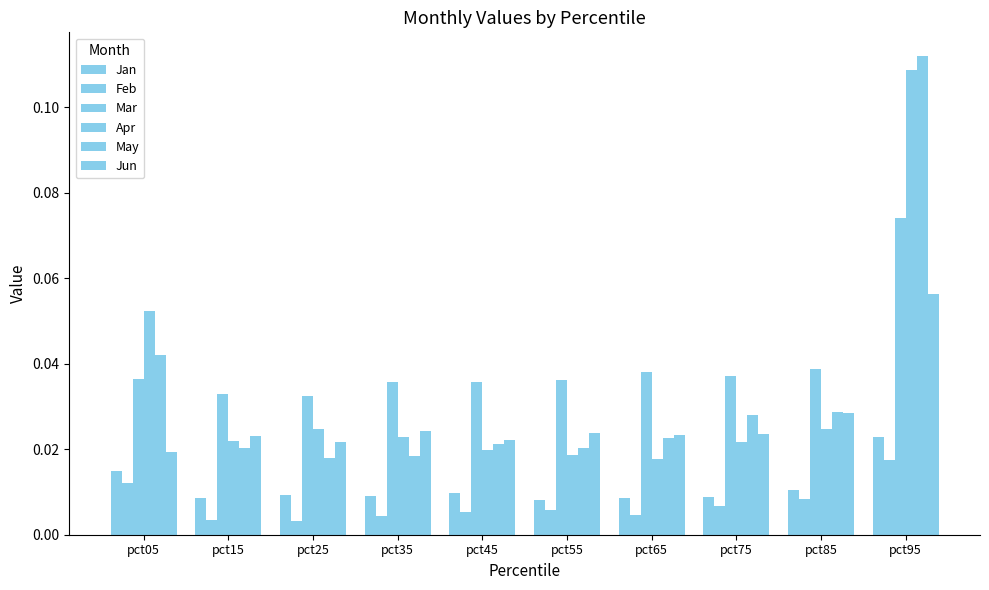

Reading left to right, transcribe all the data shown in this chart.

Jan: 0.0	0.0	0.0	0.0	0.0	0.0	0.0	0.0	0.0	0.0
Feb: 0.0	0.0	0.0	0.0	0.0	0.0	0.0	0.0	0.0	0.0
Mar: 0.0	0.0	0.0	0.0	0.0	0.0	0.0	0.0	0.0	0.1
Apr: 0.1	0.0	0.0	0.0	0.0	0.0	0.0	0.0	0.0	0.1
May: 0.0	0.0	0.0	0.0	0.0	0.0	0.0	0.0	0.0	0.1
Jun: 0.0	0.0	0.0	0.0	0.0	0.0	0.0	0.0	0.0	0.1